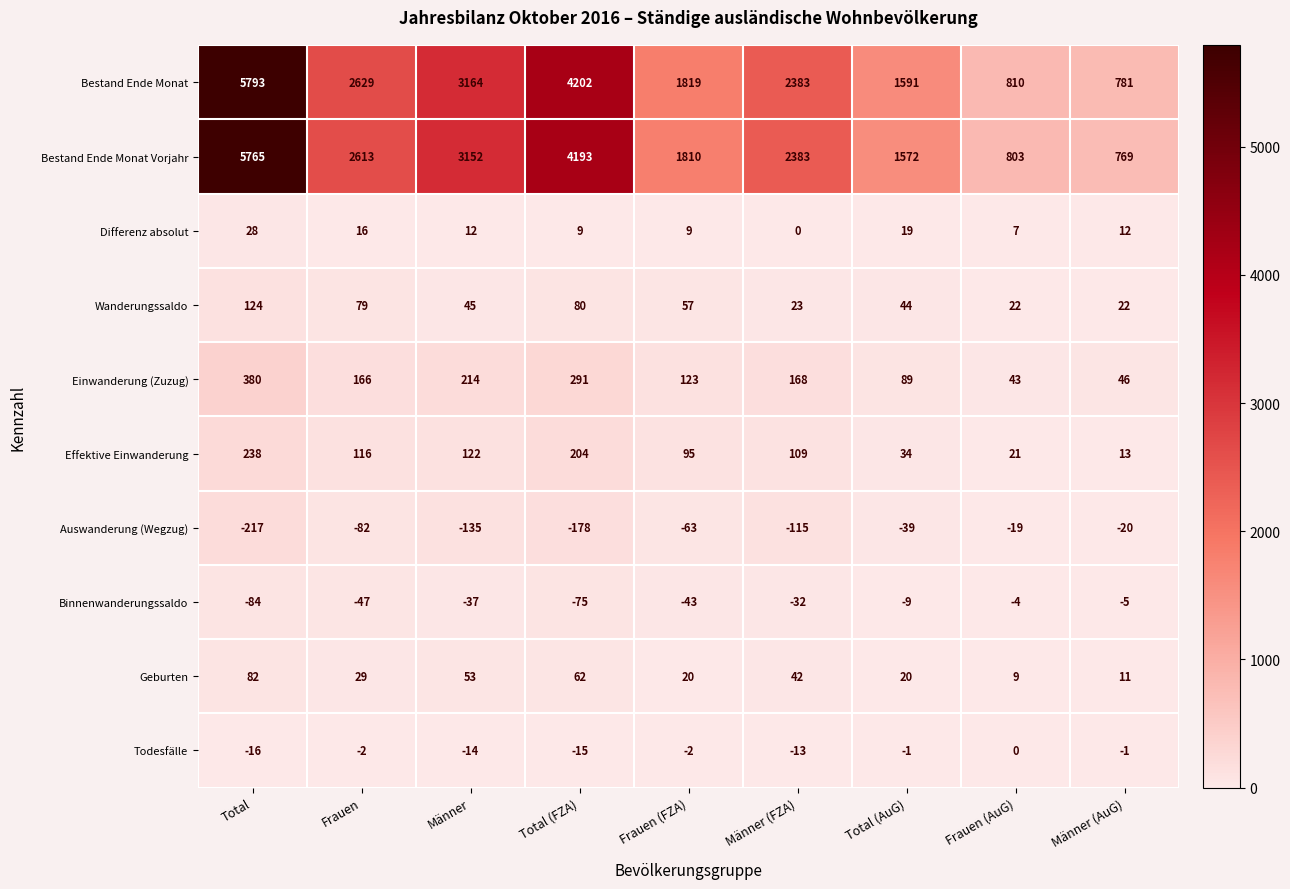

Rank the series by their maximum value, from highest to lowest.

Bestand Ende Monat, Bestand Ende Monat Vorjahr, Einwanderung (Zuzug), Effektive Einwanderung, Wanderungssaldo, Geburten, Differenz absolut, Todesfälle, Binnenwanderungssaldo, Auswanderung (Wegzug)